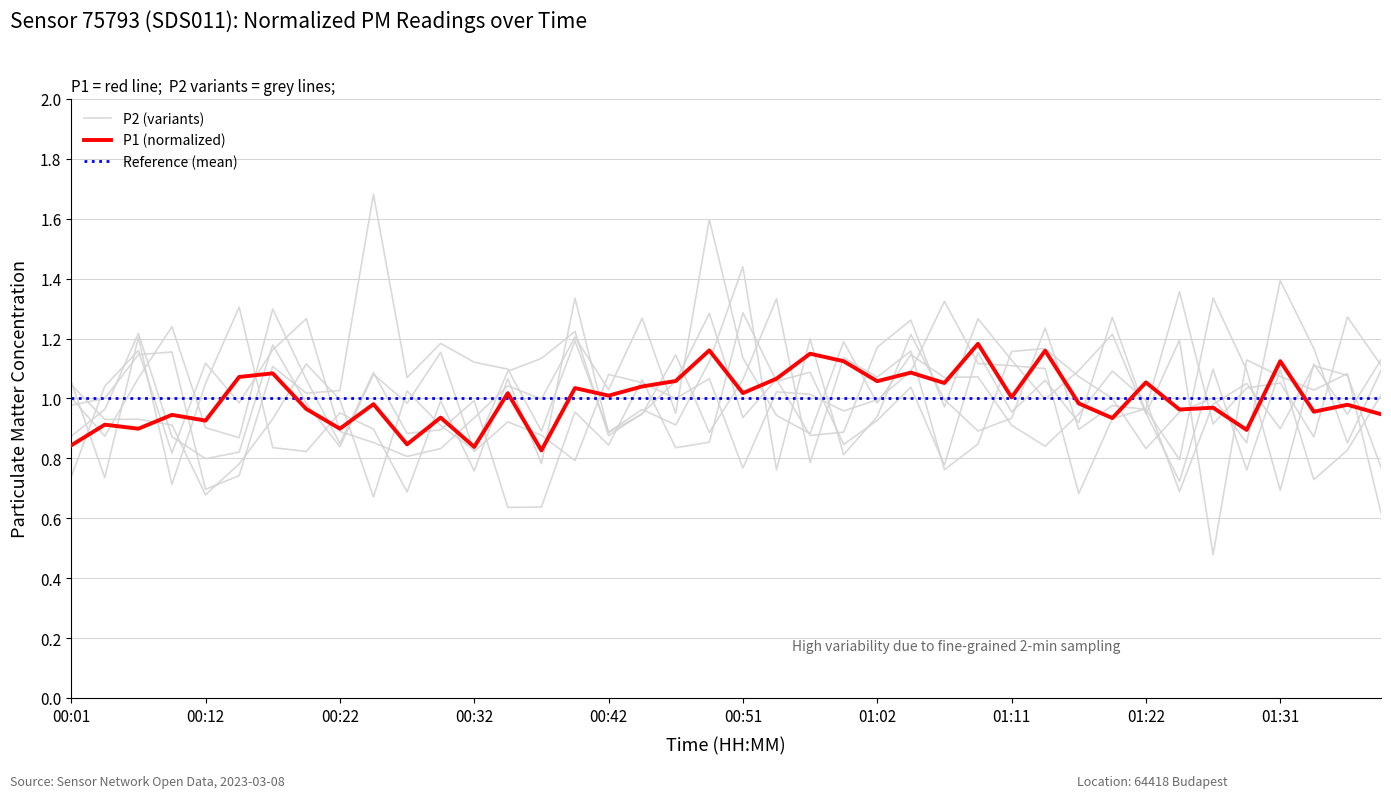

Count the number of values greater than 1.

20